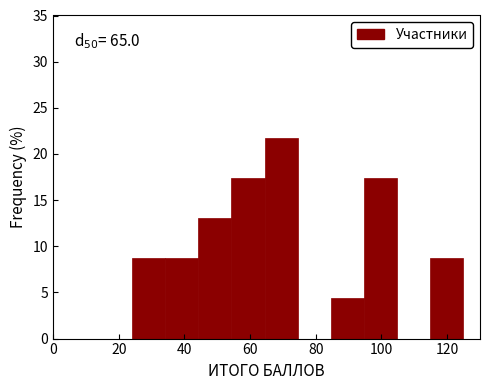

Which range on the x-axis has the tallest bar?

64 to 74